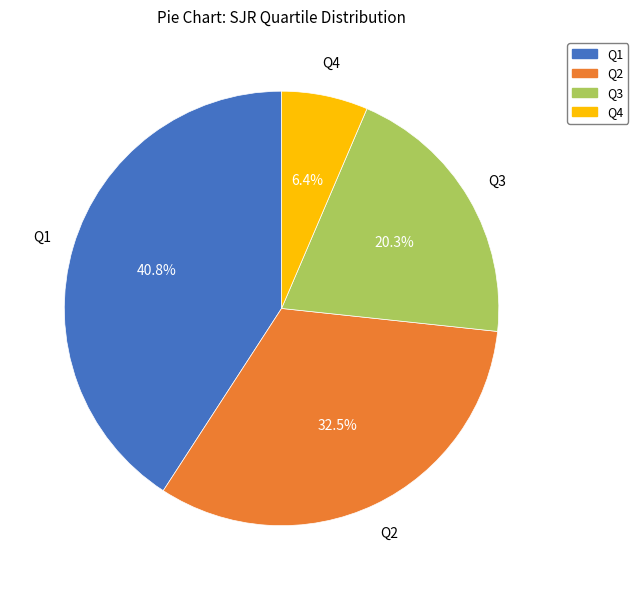

What is the ratio of the value at Q4 to the value at Q1?

0.2